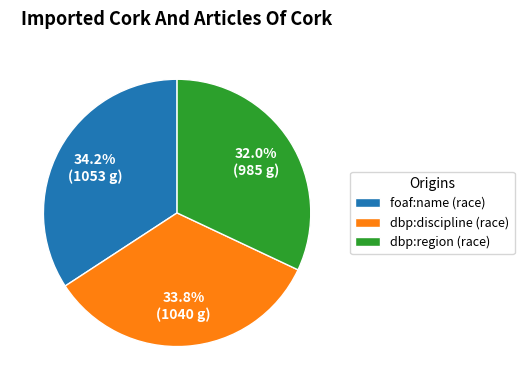

To the nearest percent, what portion does dbp:discipline (race) represent?

34%